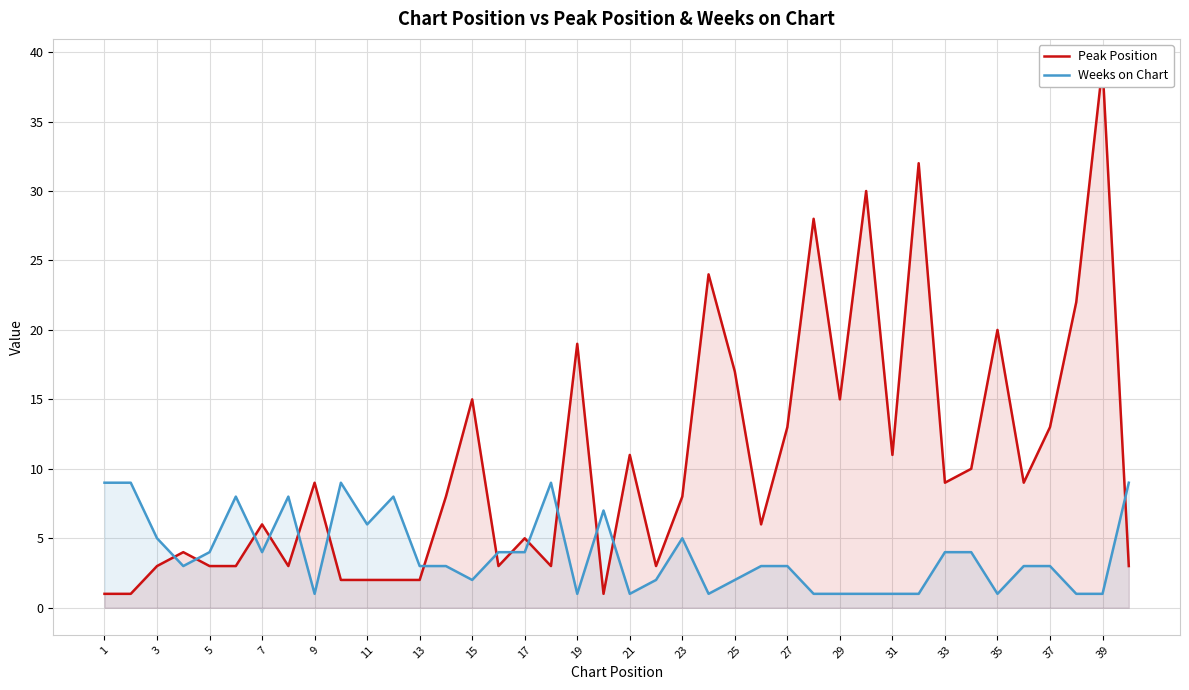

What are all the series names shown in the legend?

Peak Position, Weeks on Chart